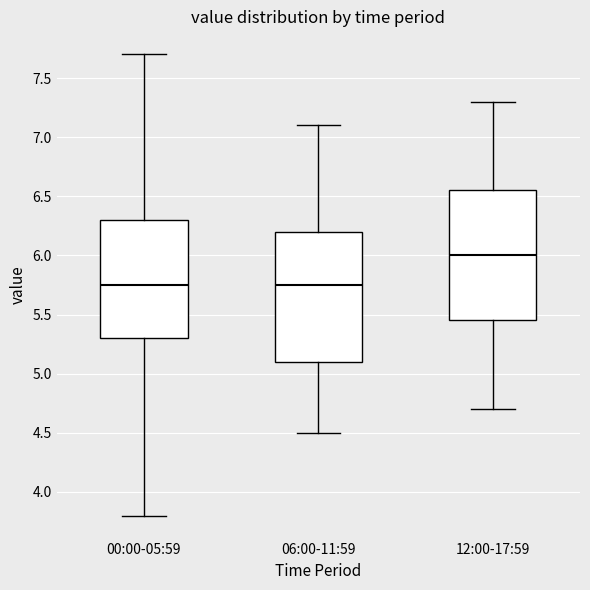

Reading left to right, read every box against the y-axis: the position of its median line, the range the box covers, and the ends of its whiskers. The values are not printed on the chart, so give them approximately, as read against the axis.

00:00-05:59: median 5.75, box 5.30 to 6.30, whiskers 3.80 to 7.70
06:00-11:59: median 5.75, box 5.10 to 6.20, whiskers 4.50 to 7.10
12:00-17:59: median 6.00, box 5.45 to 6.55, whiskers 4.70 to 7.30